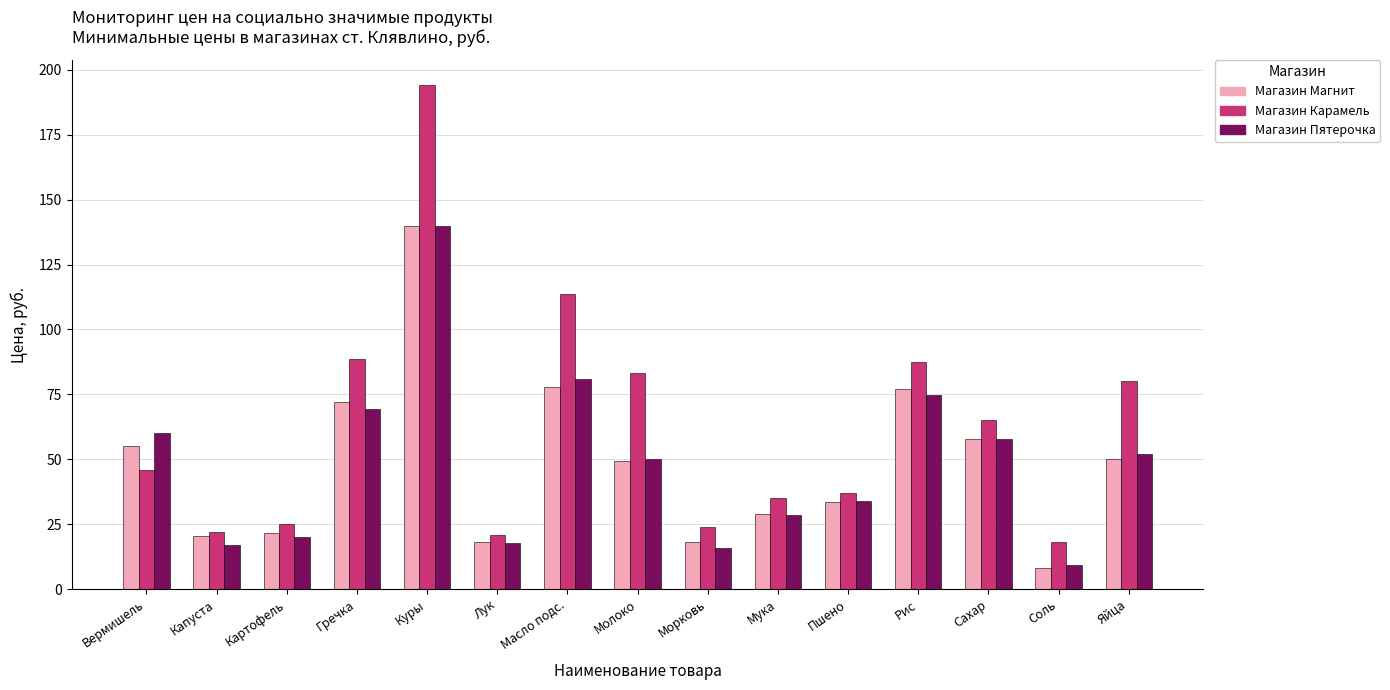

What is the difference between the second highest and minimum values in the Магазин Магнит series?

69.8